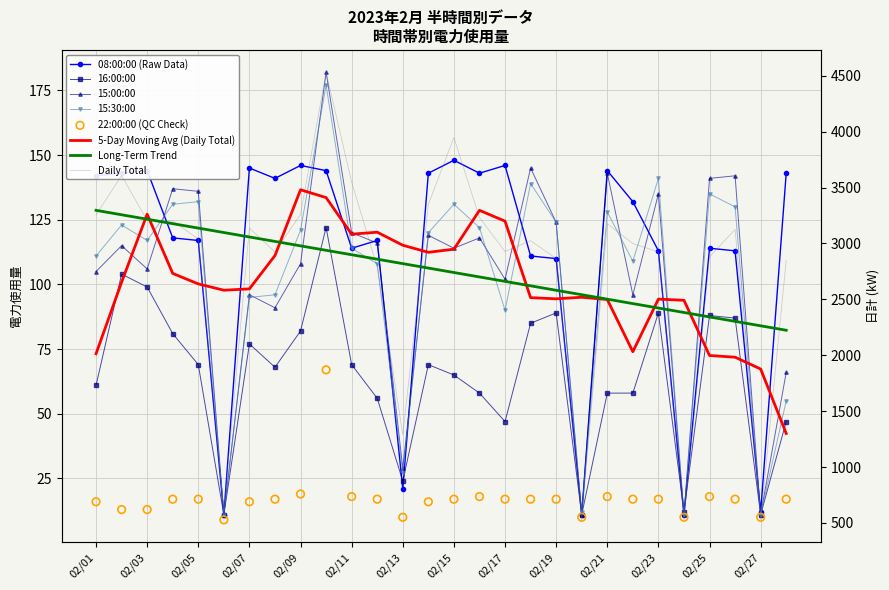

What is the total value across all series at 2023/02/10?

5223